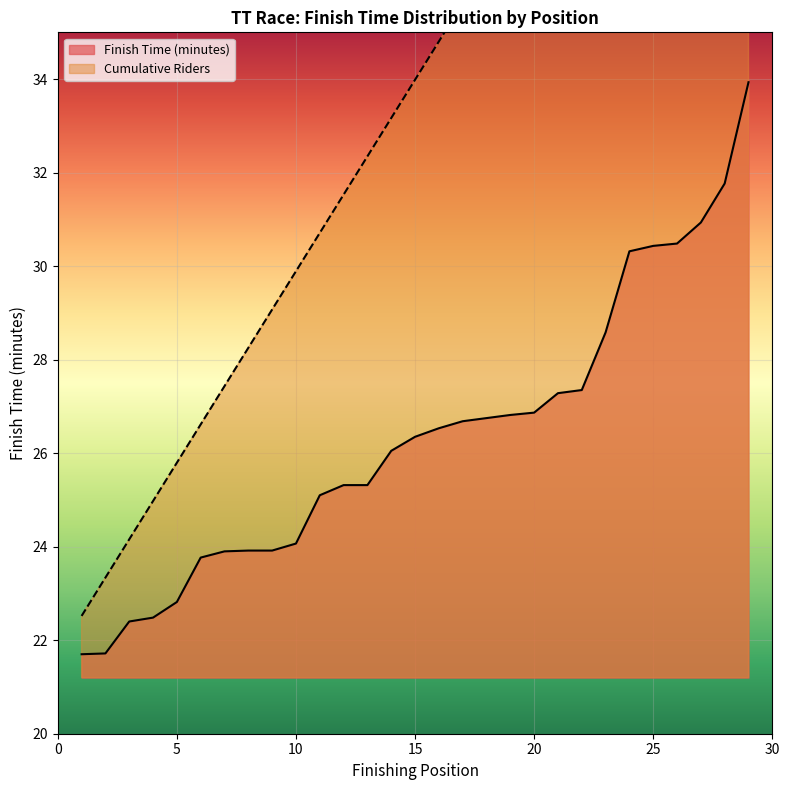

What are all the series names shown in the legend?

Finish Time (minutes), Cumulative Riders